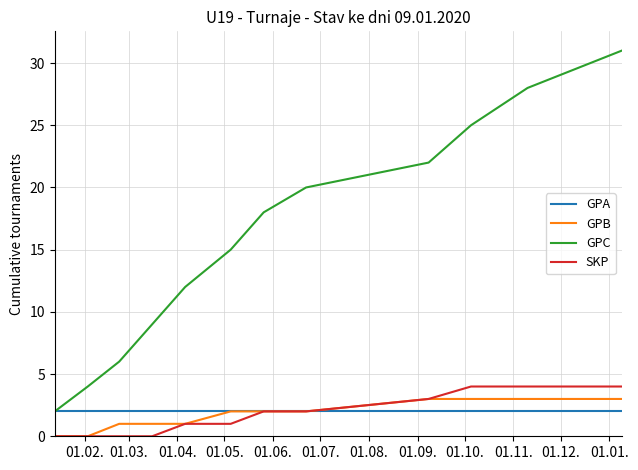

Which series has the widest spread of values?

GPC